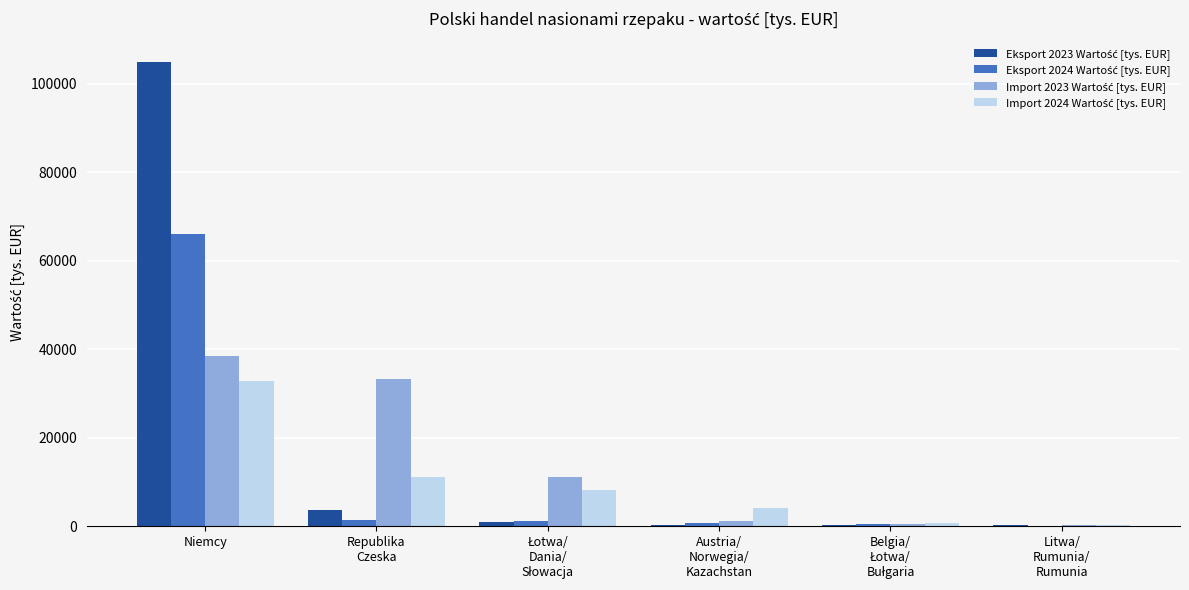

What is the greatest value displayed?

104891.1